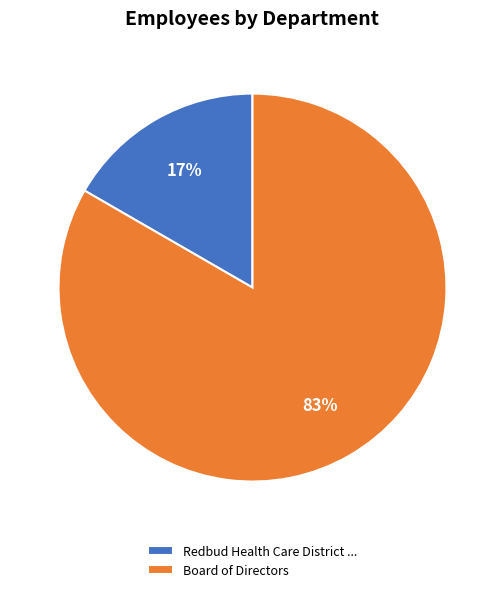

Rank the categories by value from lowest to highest.

Redbud Health Care District ..., Board of Directors